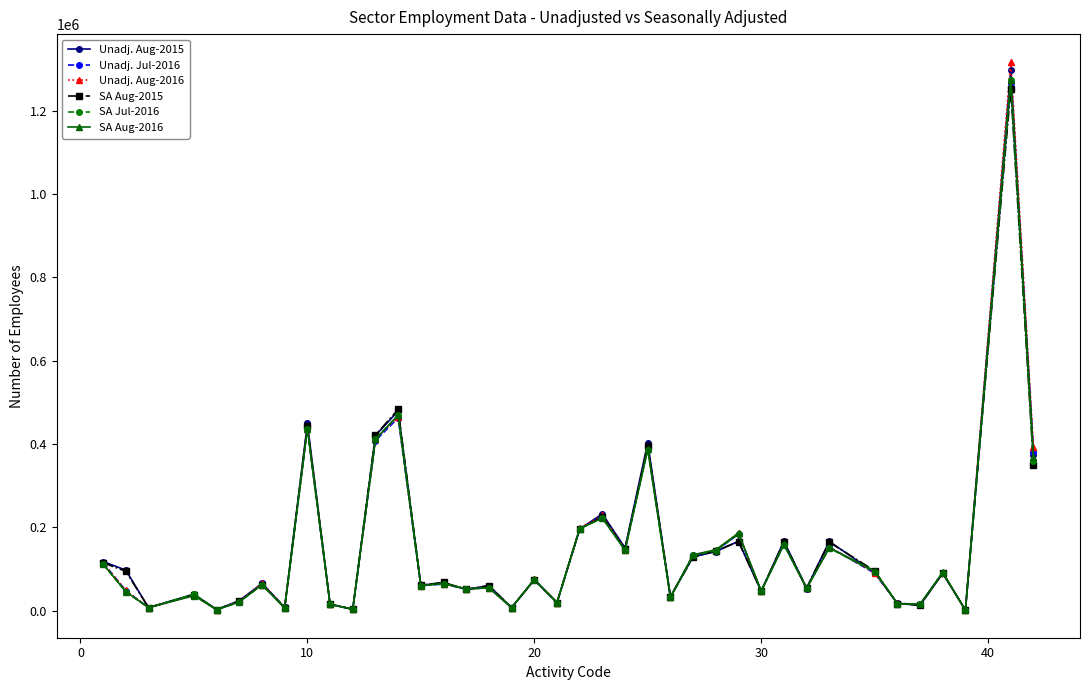

True or false: SA Aug-2015 has more than 0 points higher than both neighbors.

True